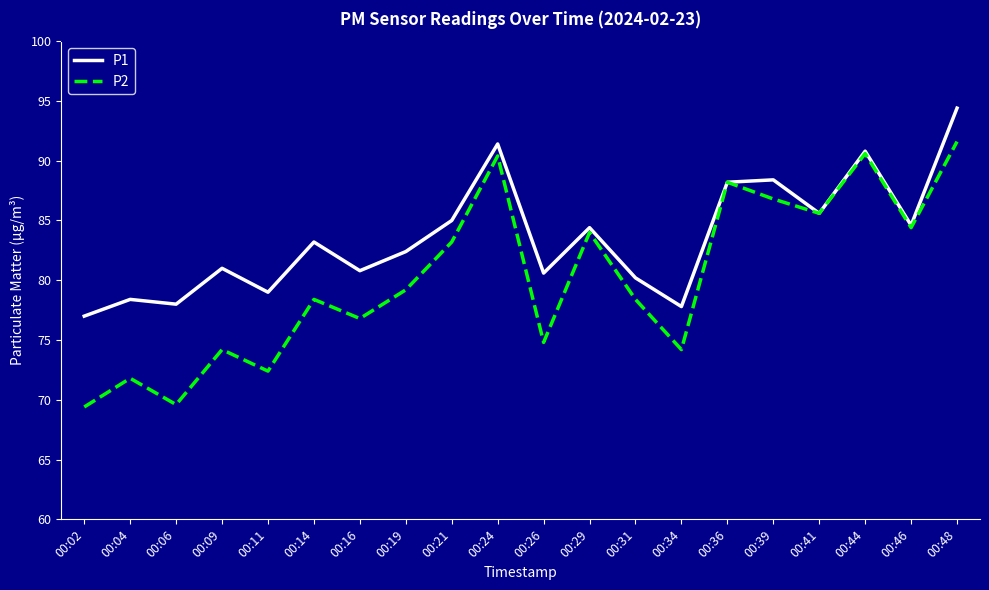

Rank the series by their average value, from highest to lowest.

P1, P2